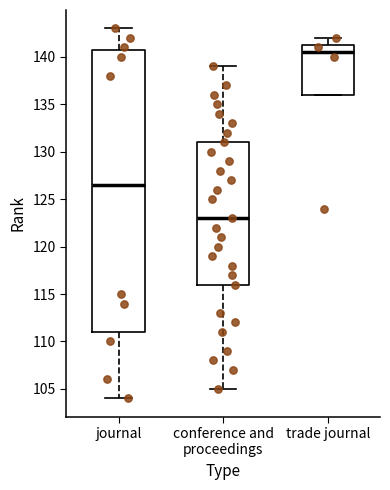

Where is the upper edge of the box for trade journal on the y-axis? The values are not printed on the chart, so give them approximately, as read against the axis.

141.5